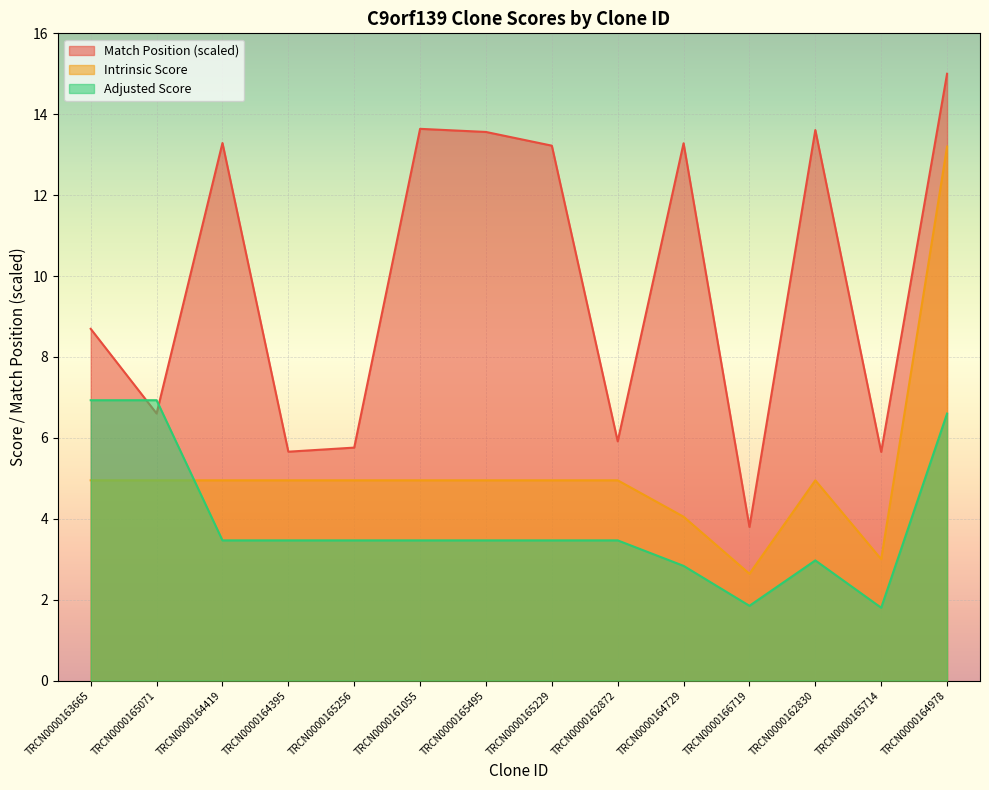

Rank the series by their maximum value, from highest to lowest.

Match Position (scaled), Intrinsic Score, Adjusted Score